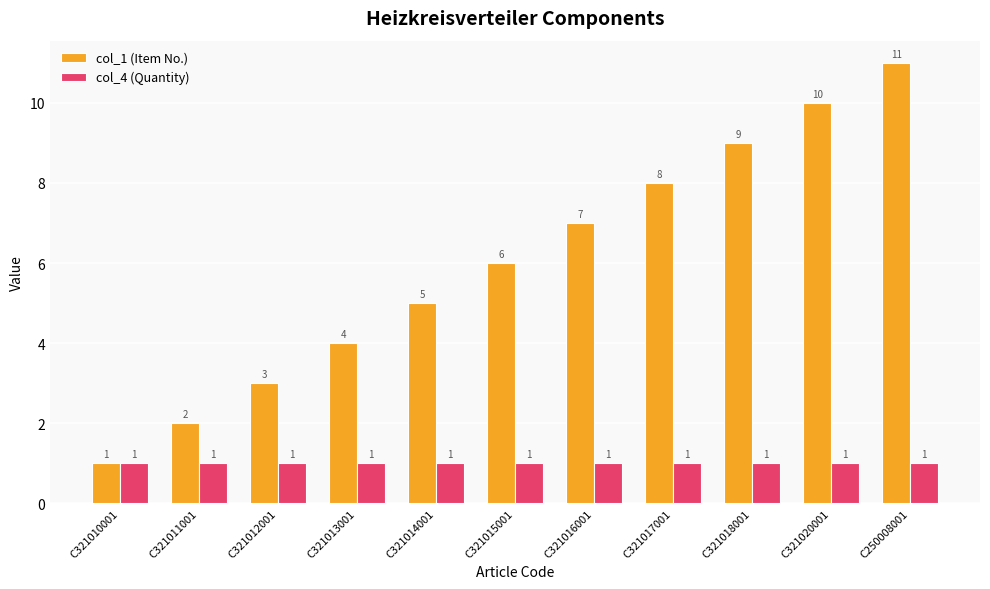

How many data points in col_1 (Item No.) are less than 6?

5